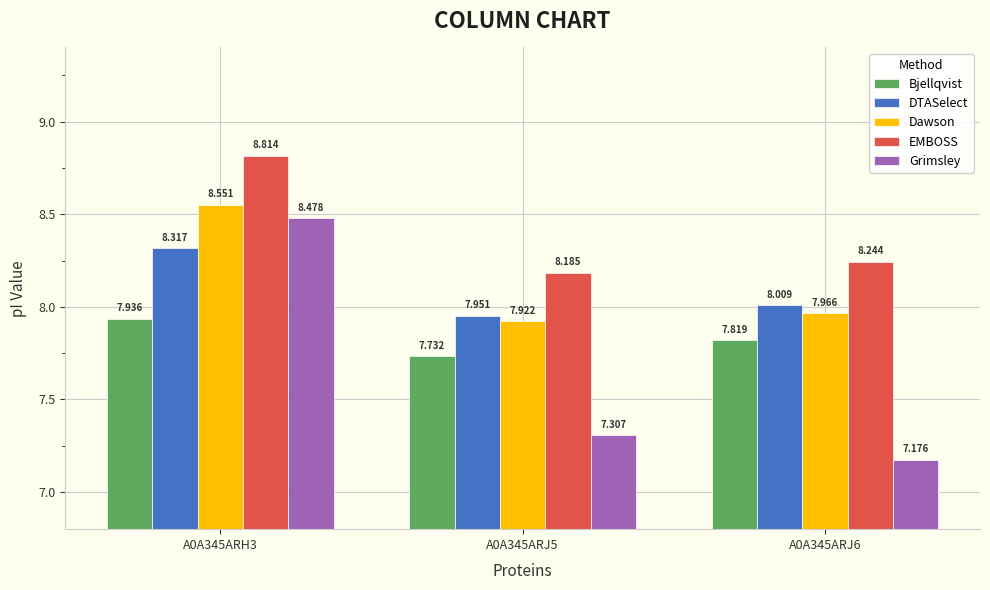

The DTASelect series shows 13.6 at A0A345ARJ6. True or false?

False